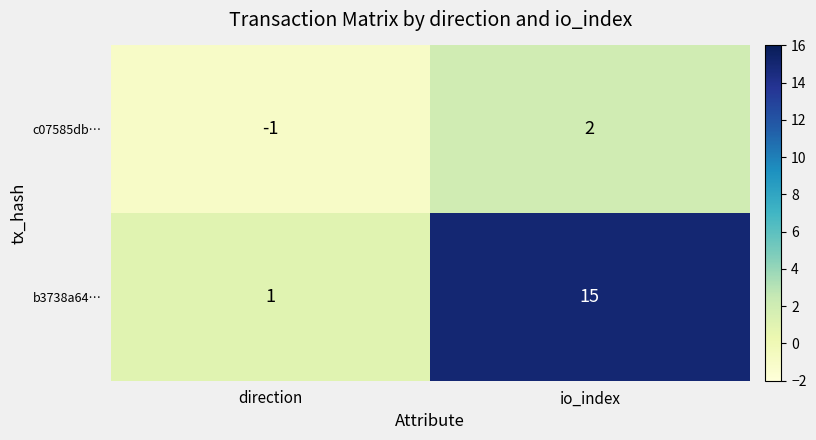

List the series in order of their peak value, highest first.

b3738a64…, c07585db…